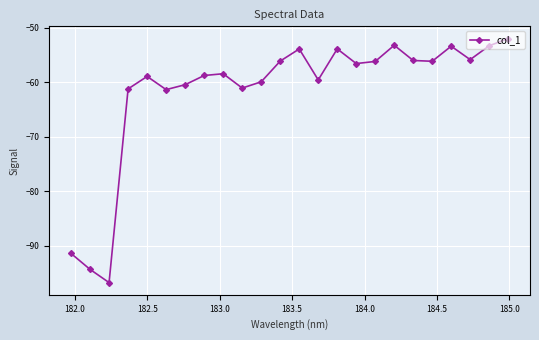

What is the difference between the second highest and second lowest values?

41.1